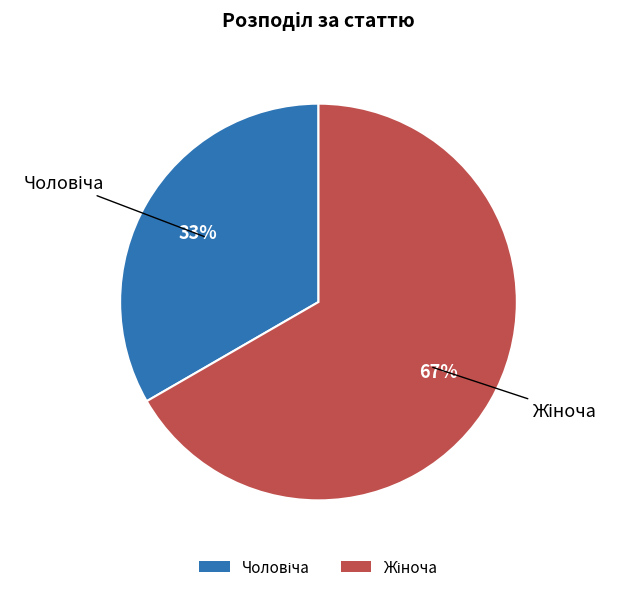

Is there a majority slice in this chart?

Yes